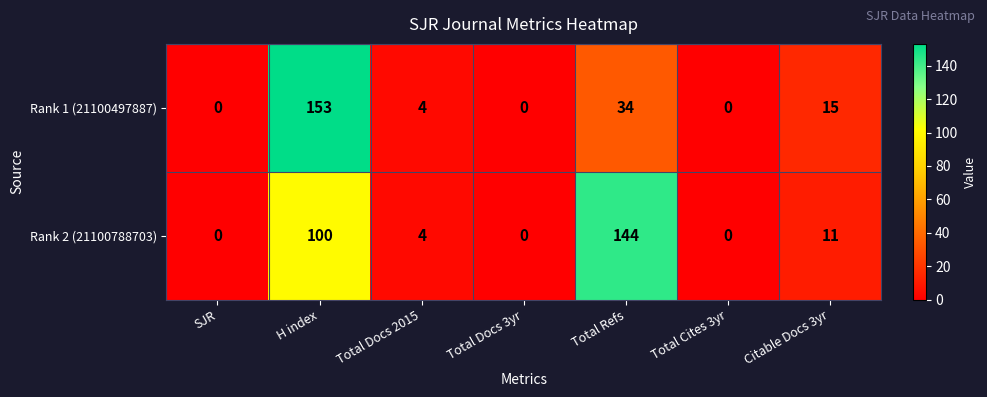

What is the average value of the Rank 1 (21100497887) series?

29